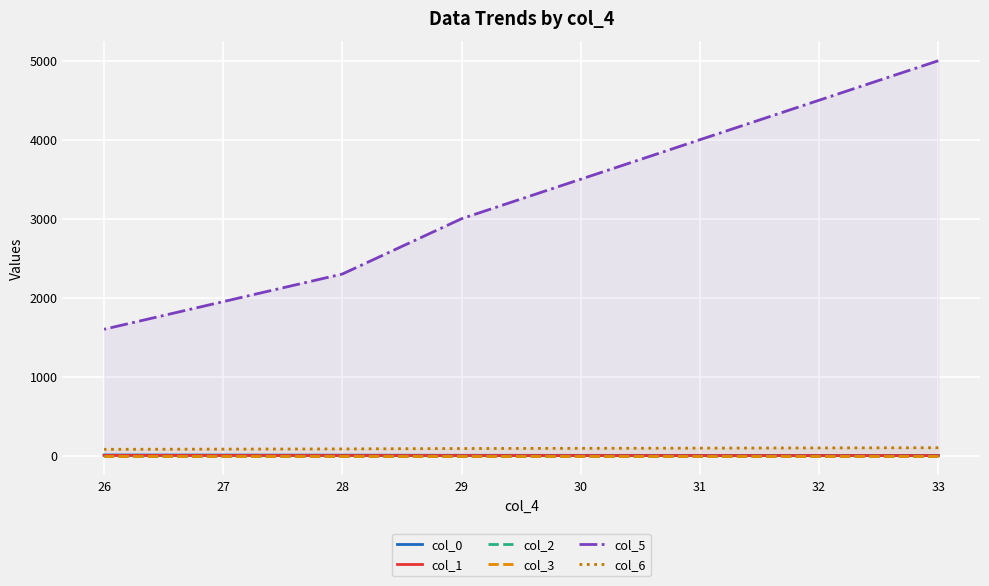

At 28, list the series in order from largest to smallest.

col_5, col_6, col_0, col_1, col_2, col_3